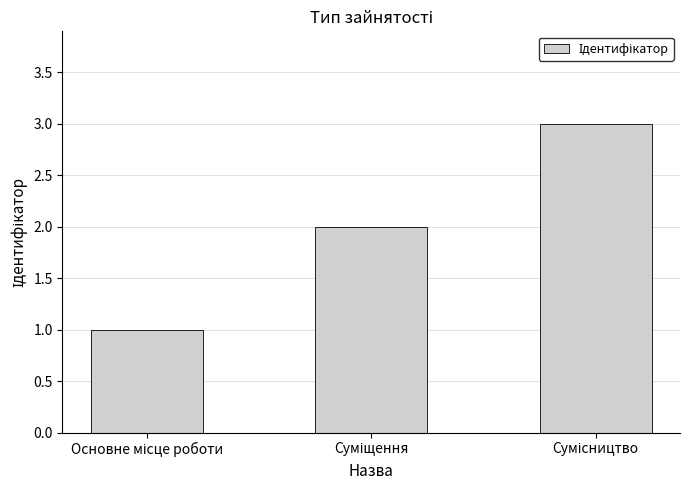

Reading left to right, what are all the values shown in this chart?

1	2	3